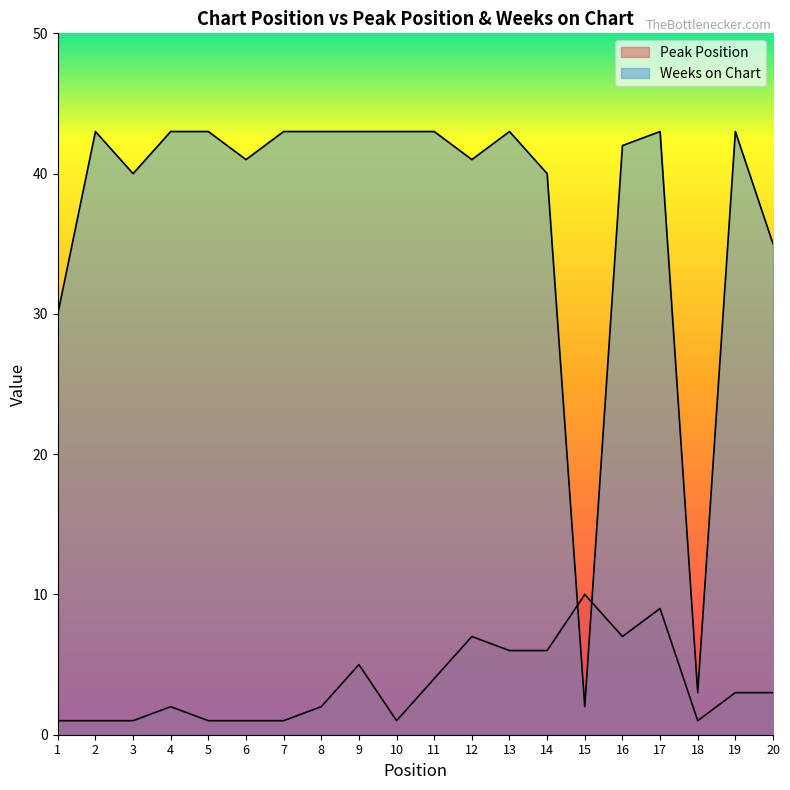

What are all the series names shown in the legend?

Peak Position, Weeks on Chart